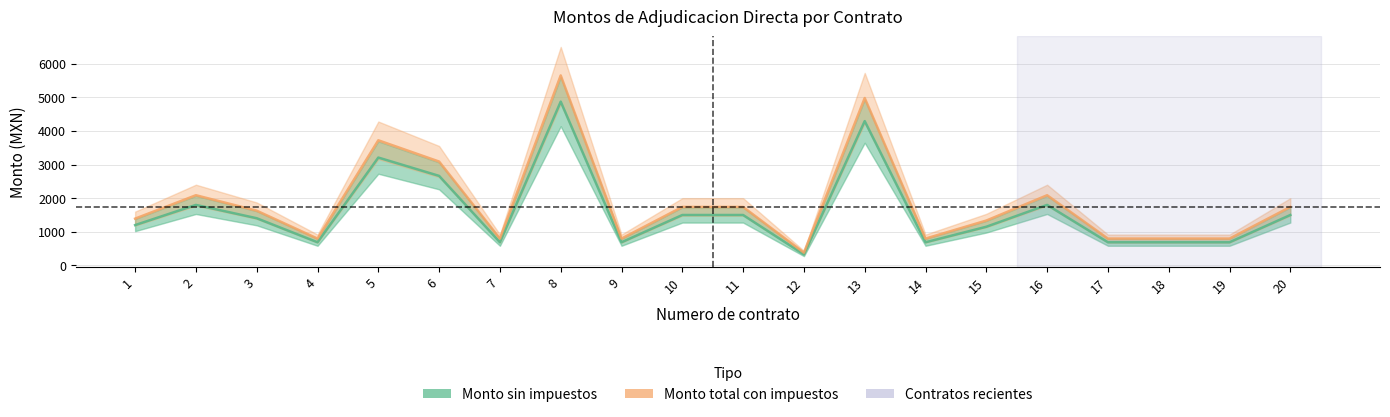

At which category does Monto total con impuestos reach its first local valley?

4